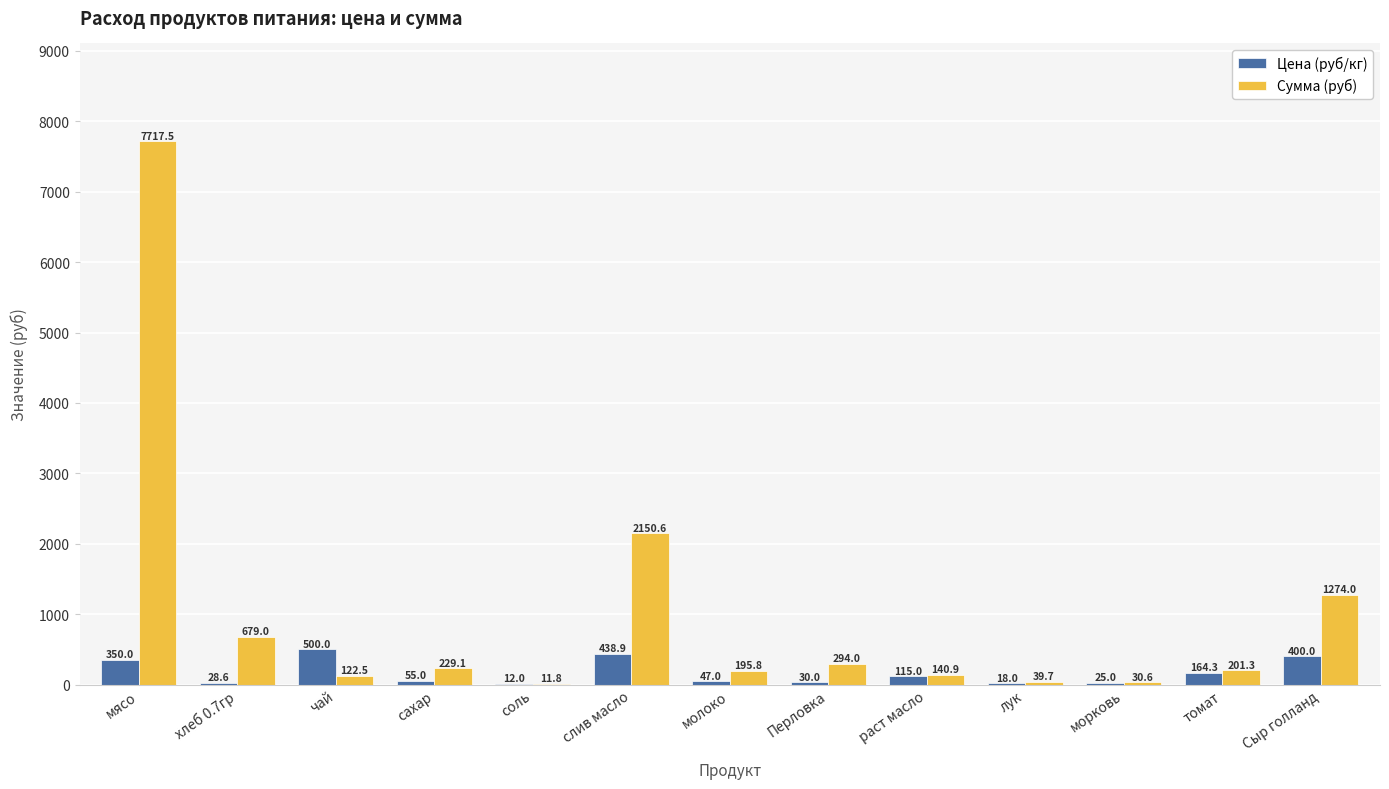

True or false: Сумма (руб) has a value of 229.1 at сахар.

True